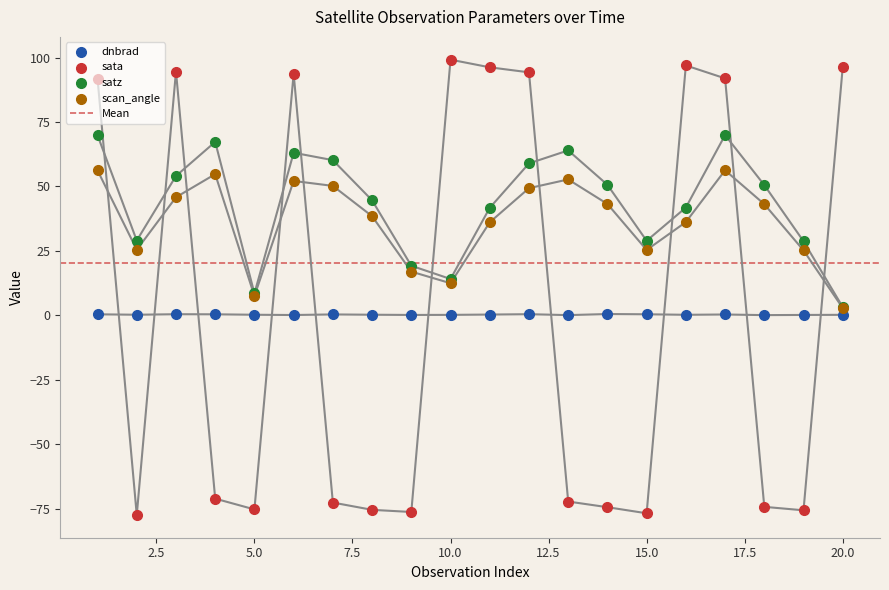

Which series has the largest Y range (max minus min)?

sata